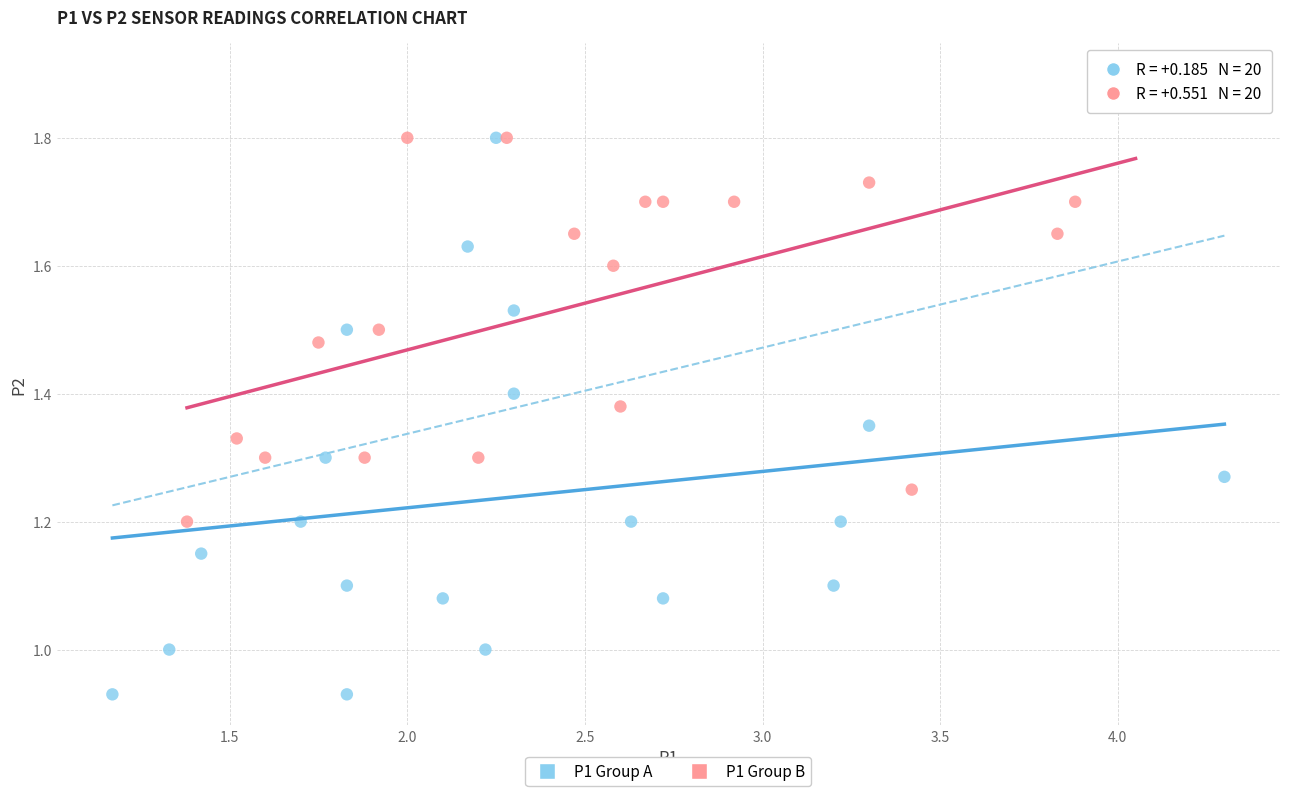

Which series reaches the minimum Y coordinate?

P1 Group A